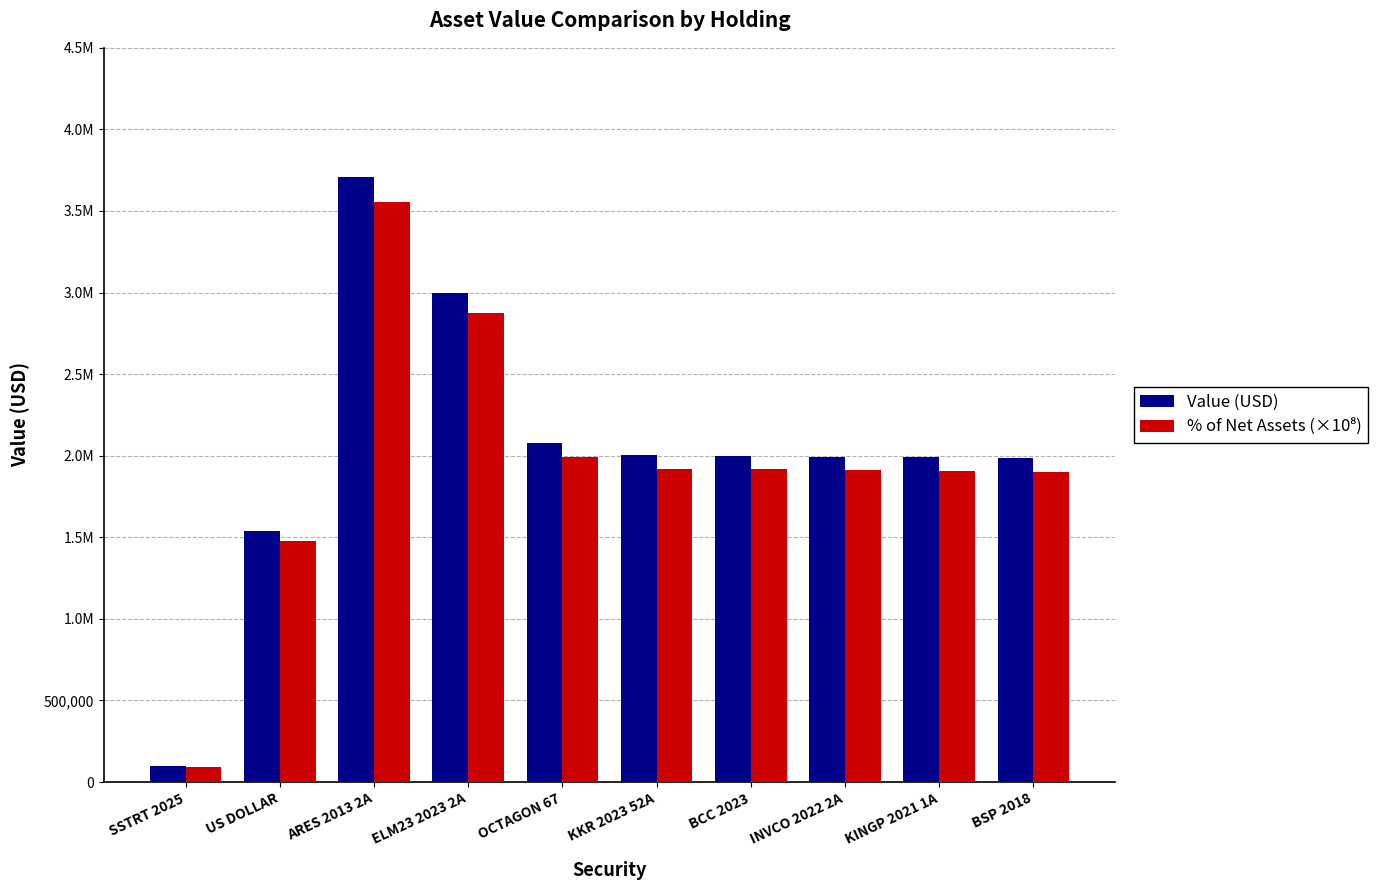

Does the chart contain stacked bars?

No